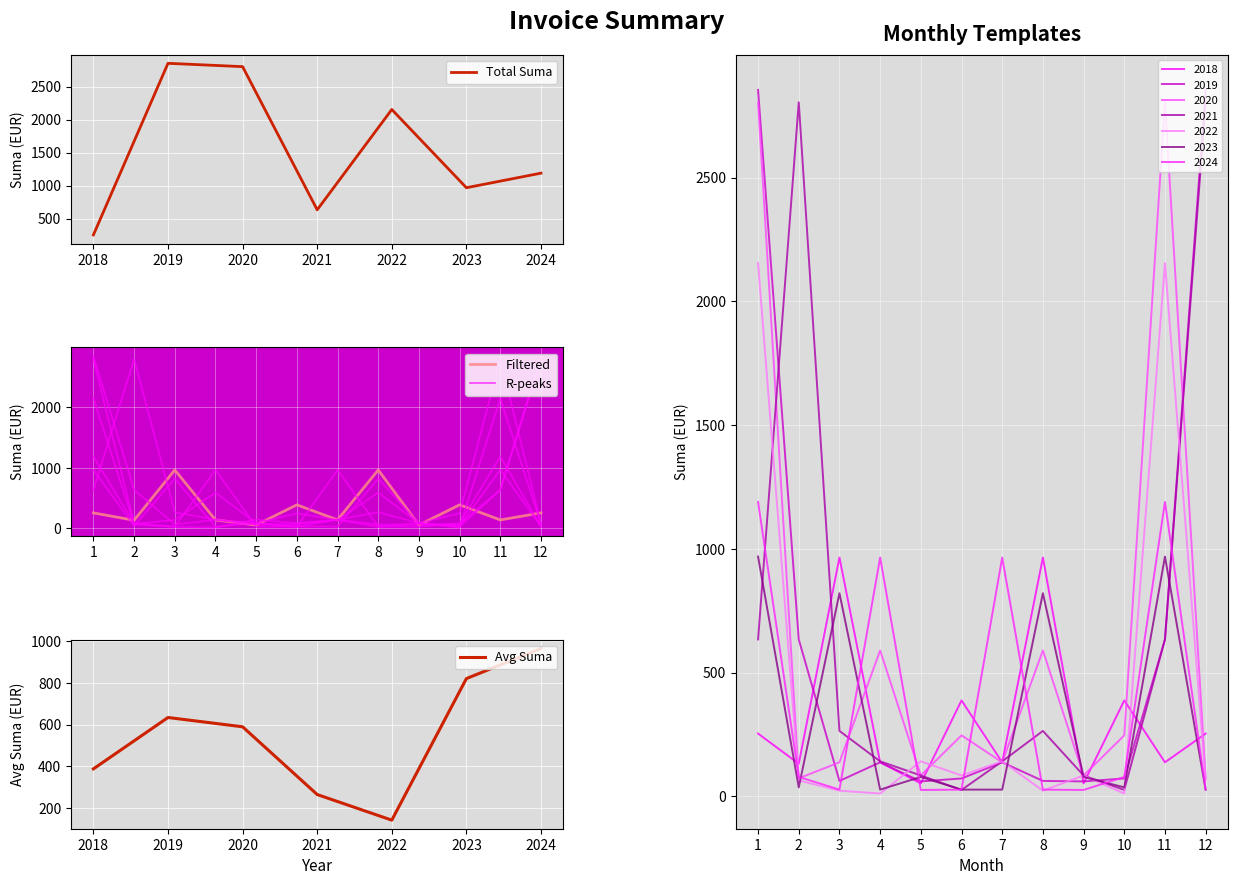

List the labels in order of Avg Suma per Invoice value, largest first.

2024, 2023, 2019, 2020, 2018, 2021, 2022